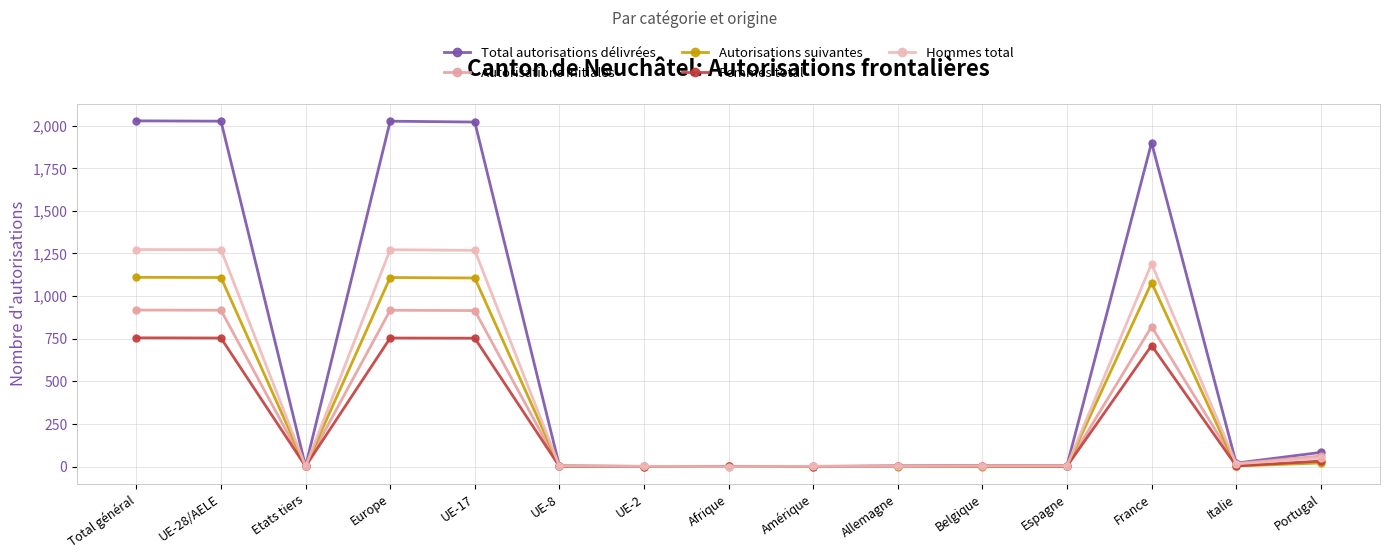

How many lines are shown in the chart?

5